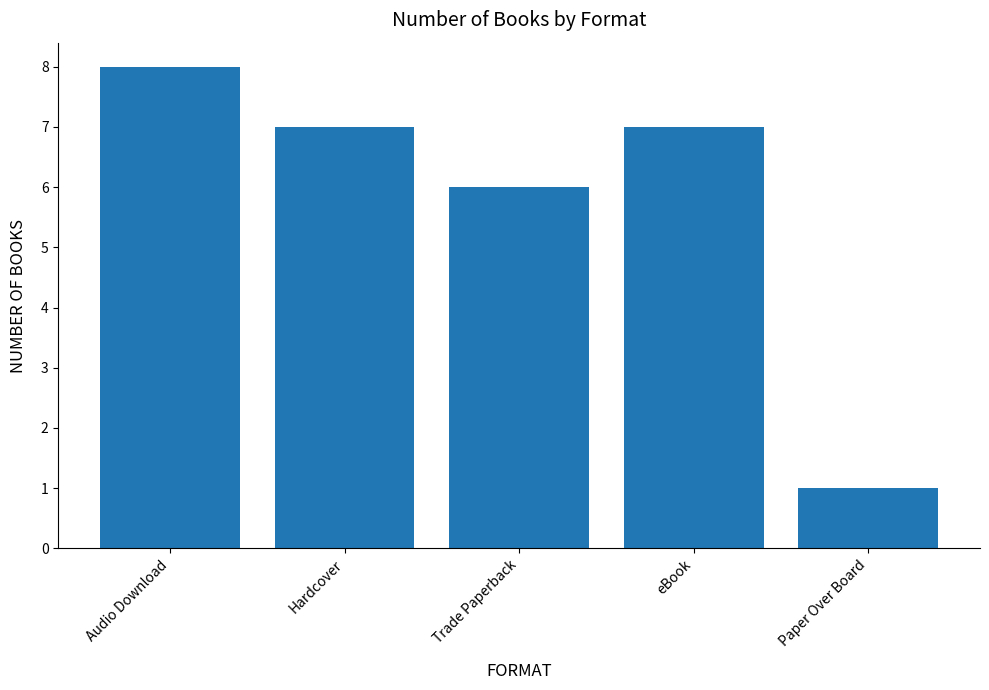

What is the maximum value shown in the chart?

8